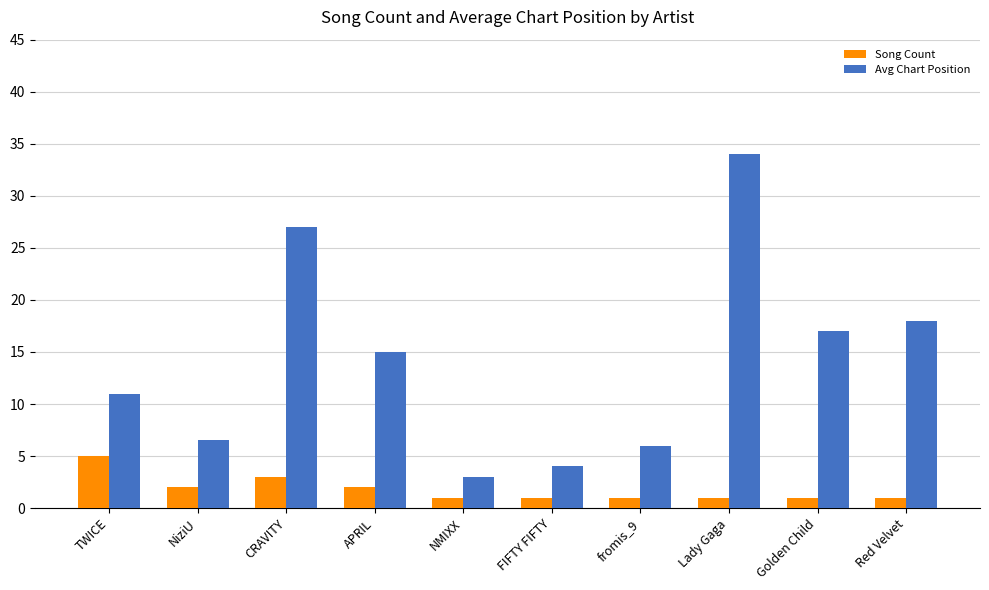

Between NMIXX and FIFTY FIFTY, which series saw the biggest shift?

Avg Chart Position